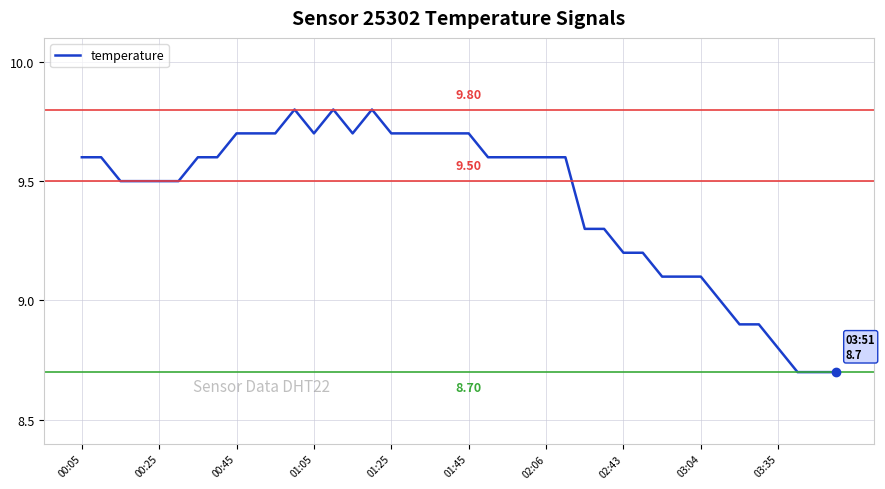

Does the chart have visible grid lines?

Yes